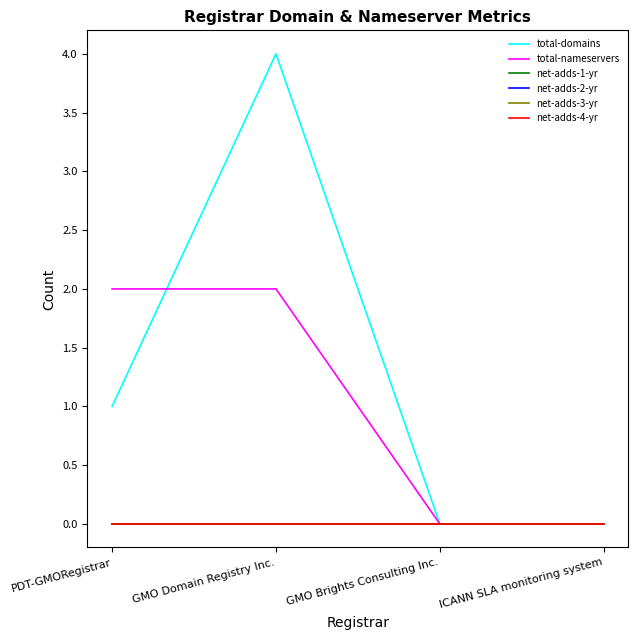

Between ICANN SLA monitoring system and GMO Domain Registry Inc., which is larger?

GMO Domain Registry Inc.